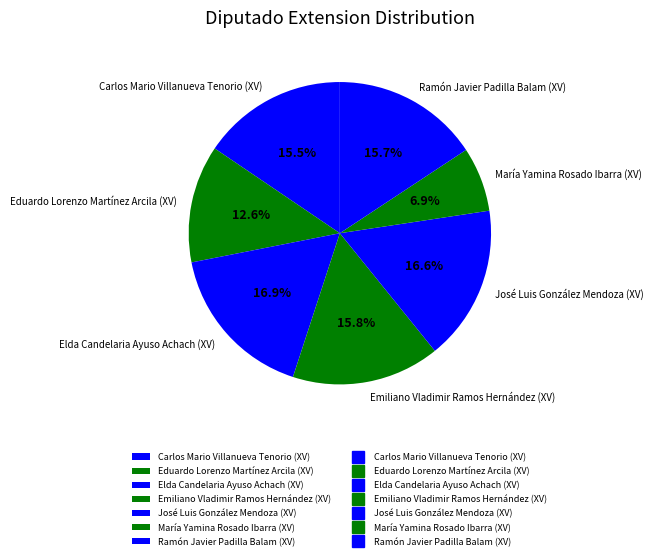

To the nearest percent, what is the difference between the Eduardo Lorenzo Martínez Arcila (XV) and Emiliano Vladimir Ramos Hernández (XV) slice percentages?

3%